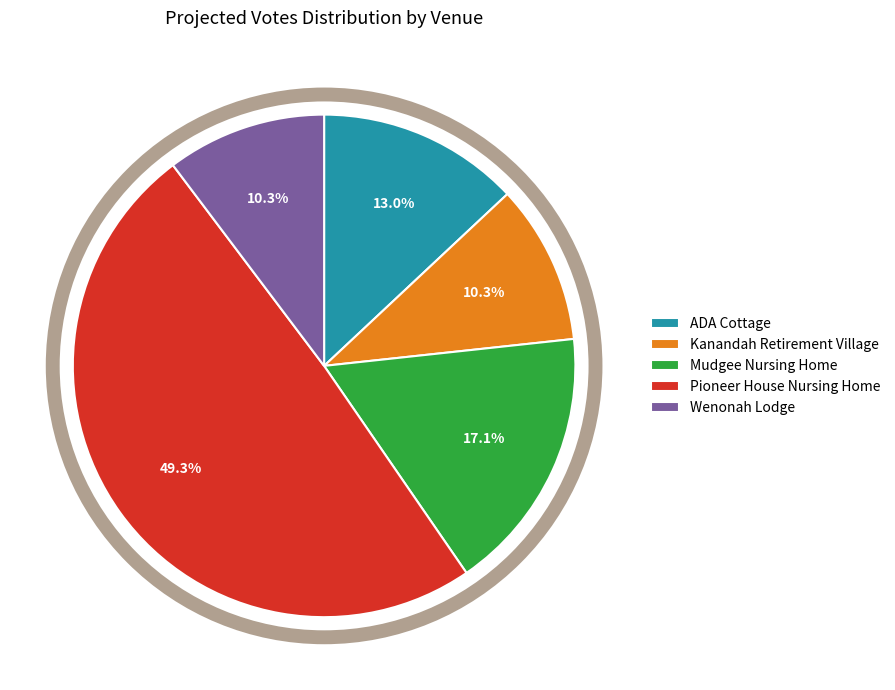

Is the sum of ADA Cottage and Kanandah Retirement Village greater than half?

No